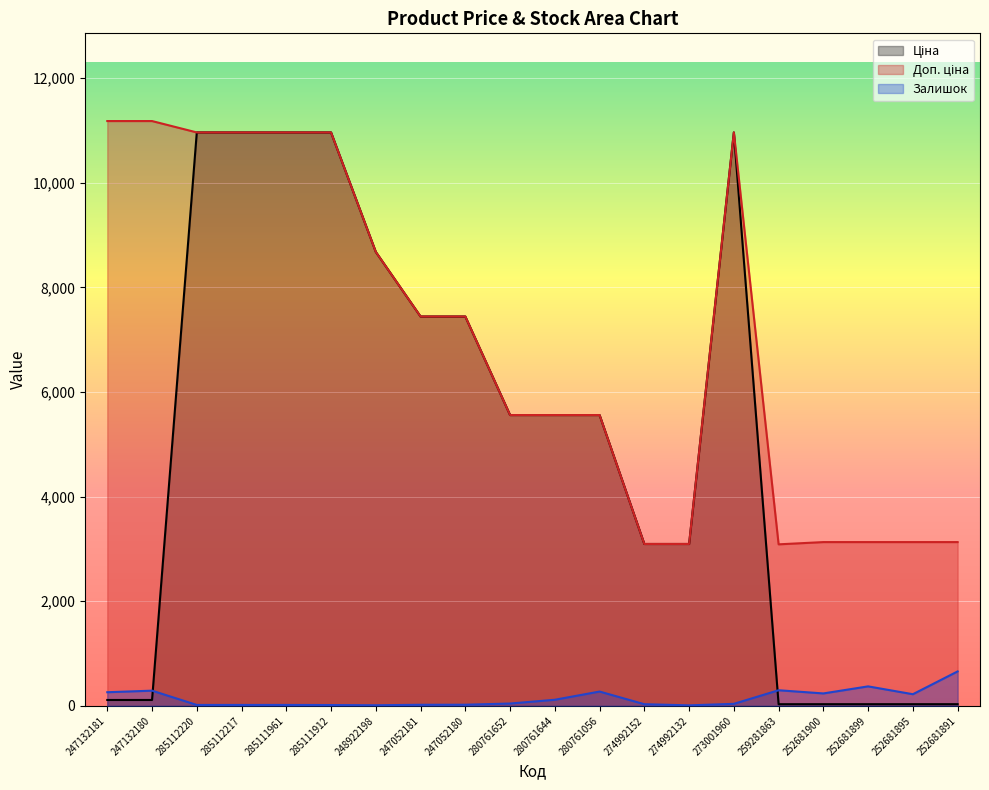

True or false: Доп. ціна and Залишок cross at least once.

False